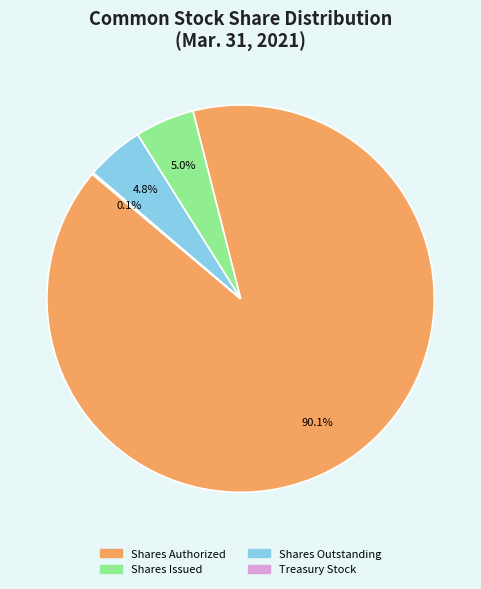

Is Shares Authorized the majority of the pie?

Yes